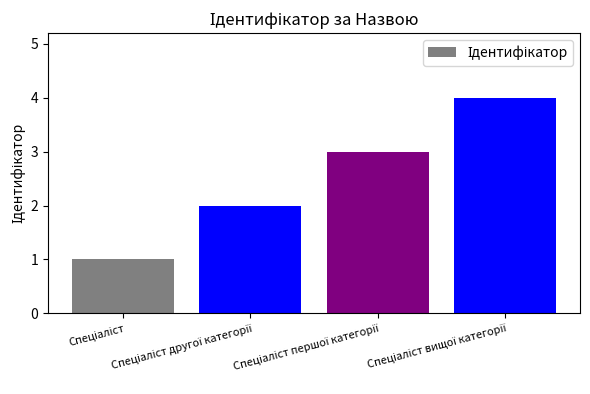

How many values are below 3?

2